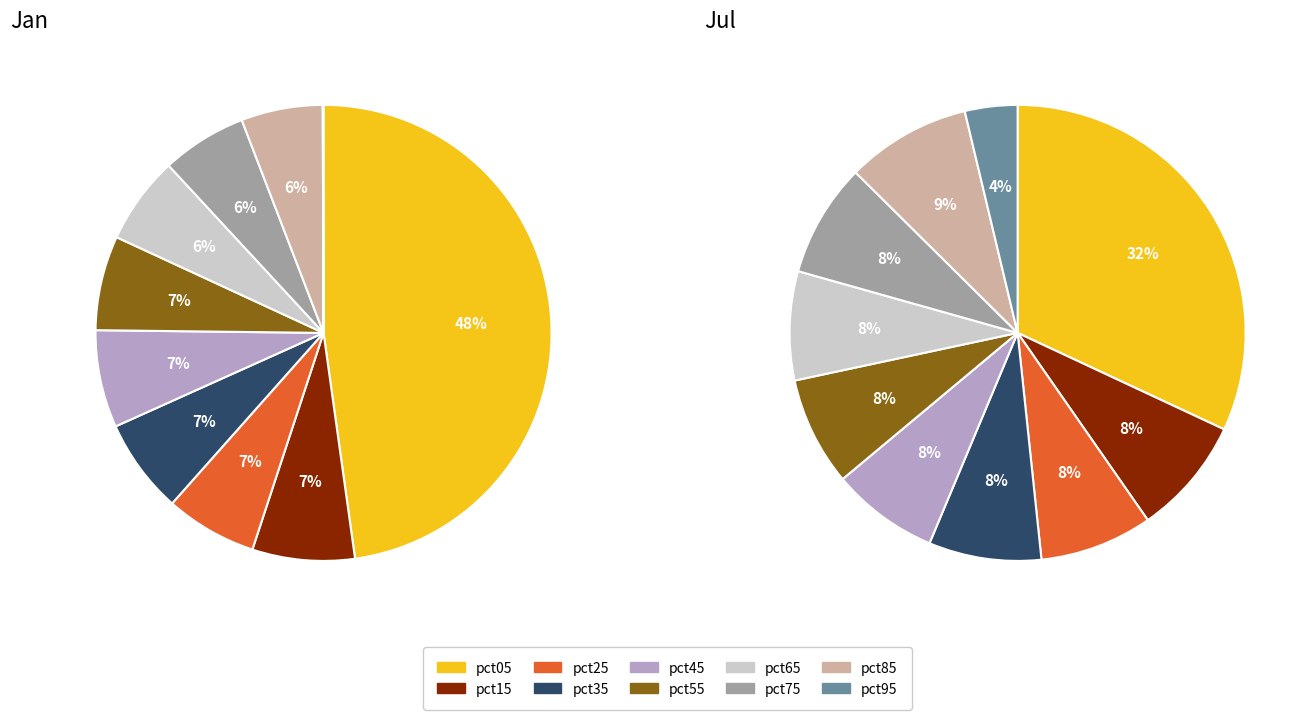

How much of the chart is everything except jan_values?

52.2%